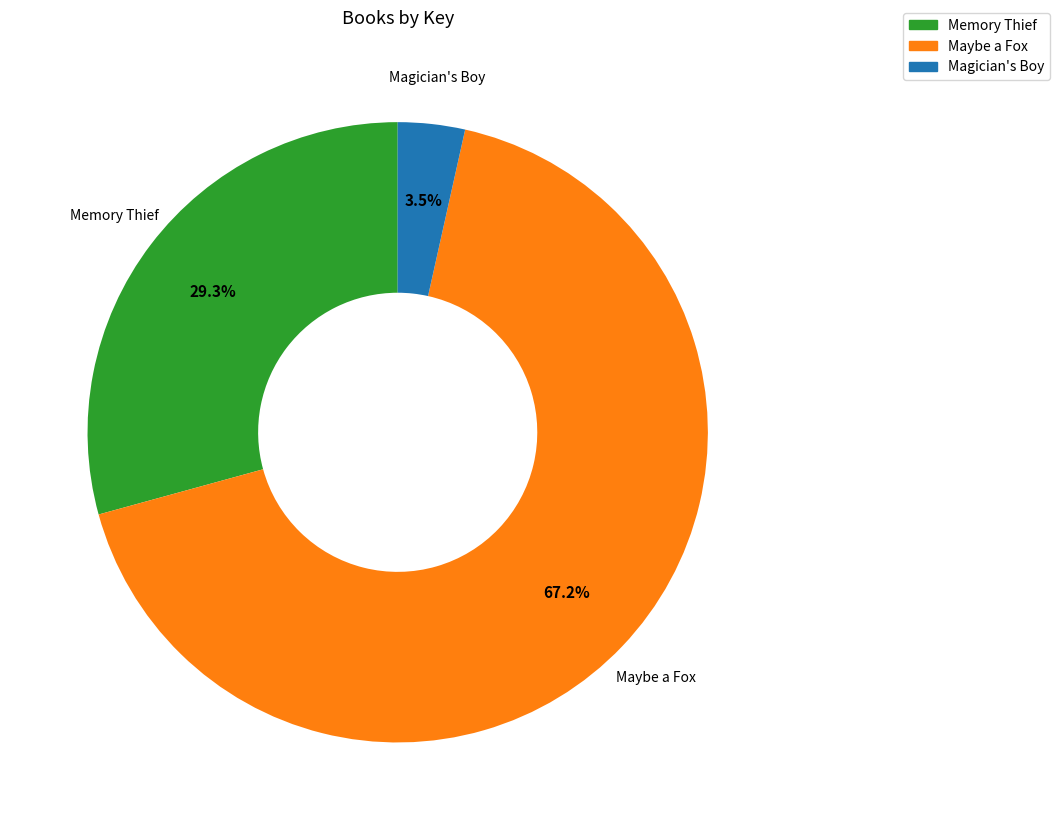

To the nearest percent, what portion does Maybe a Fox represent?

67%